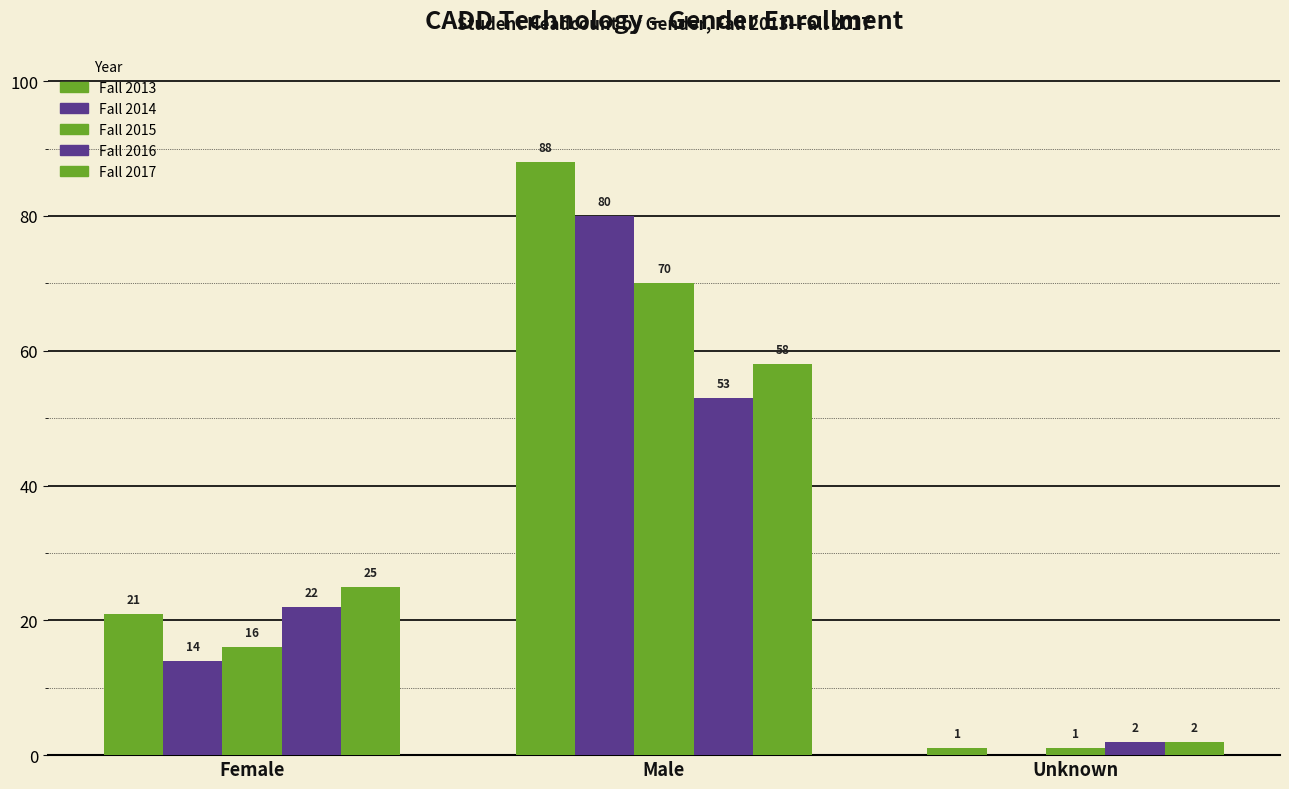

What is the sum of the Fall 2017 values at Unknown and Male?

60